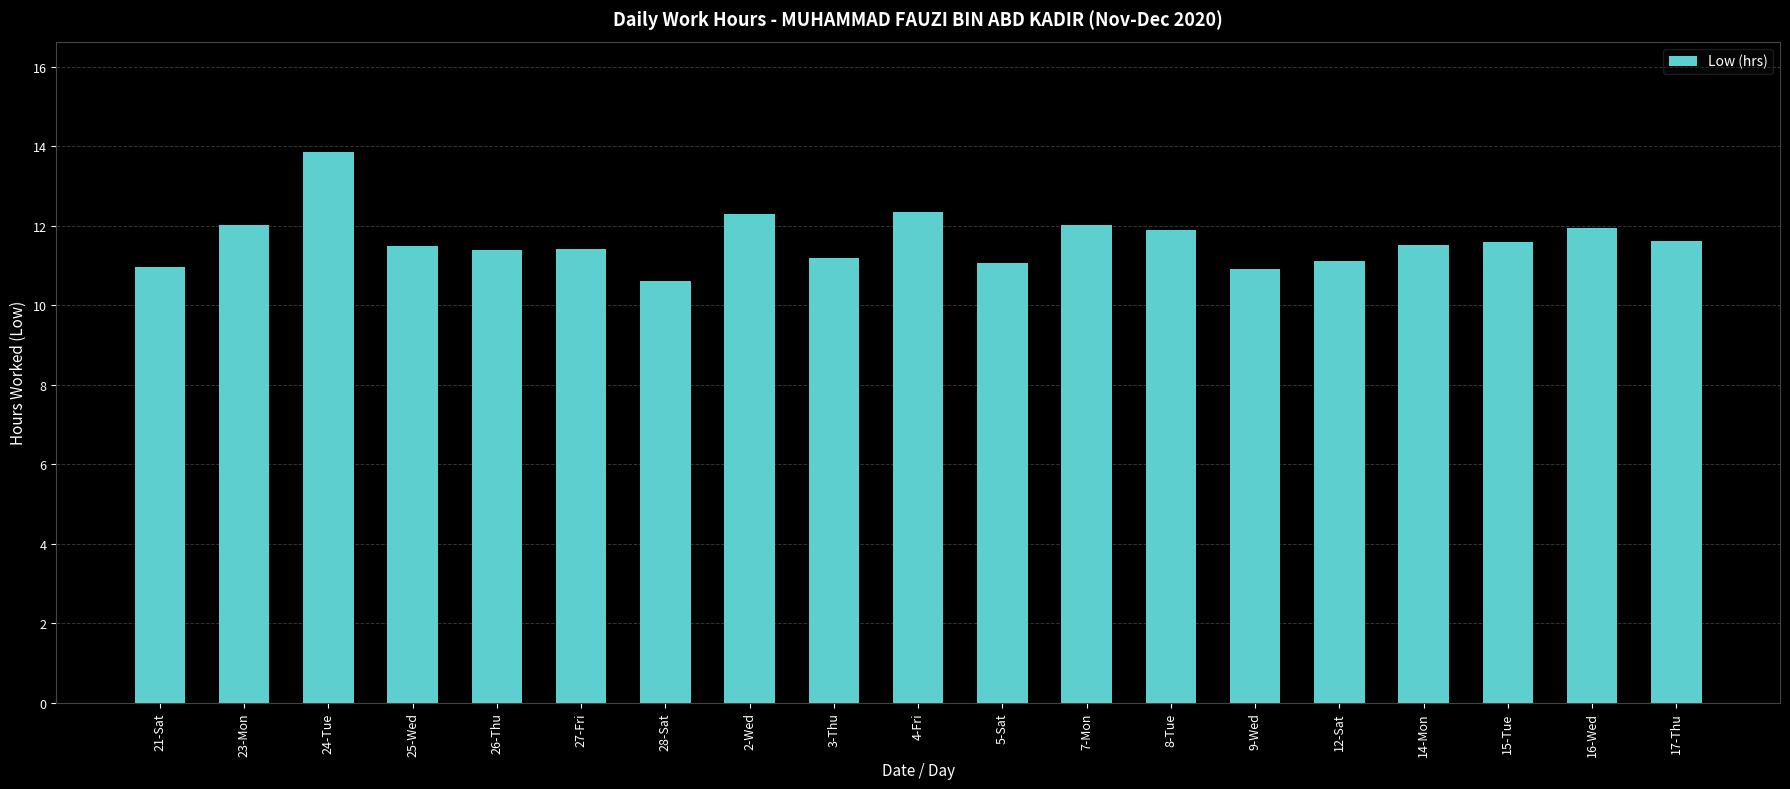

What is the greatest value displayed?

13.9